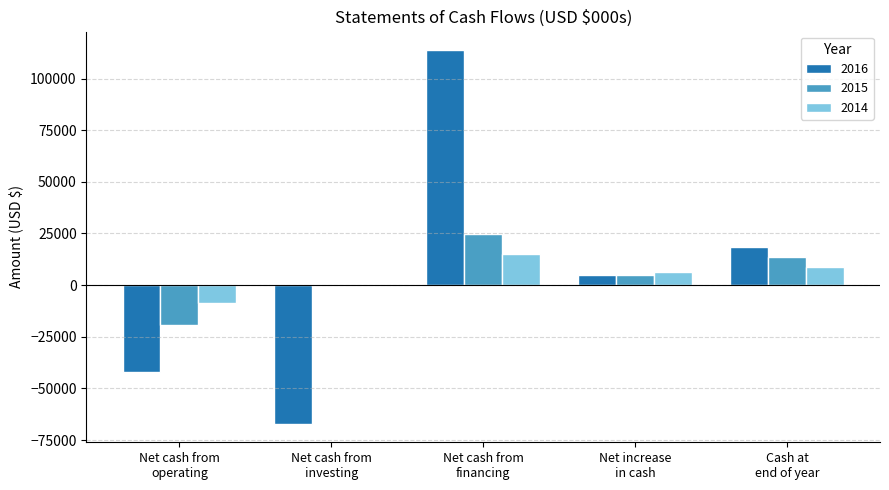

What is the maximum value for 2014?

15030